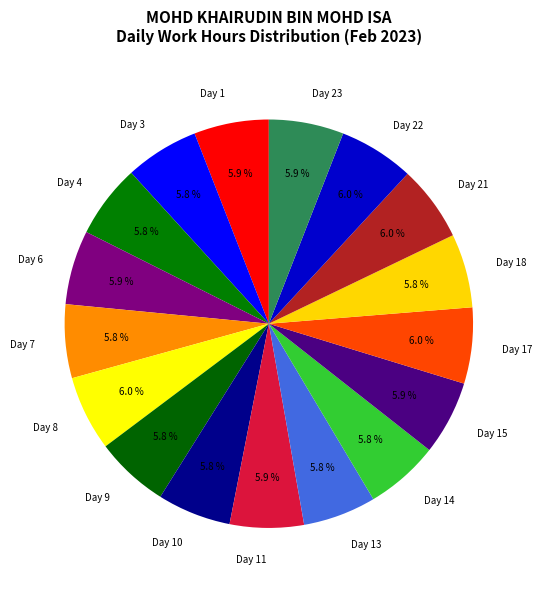

What percentage is NOT represented by Day 13?

94.2%